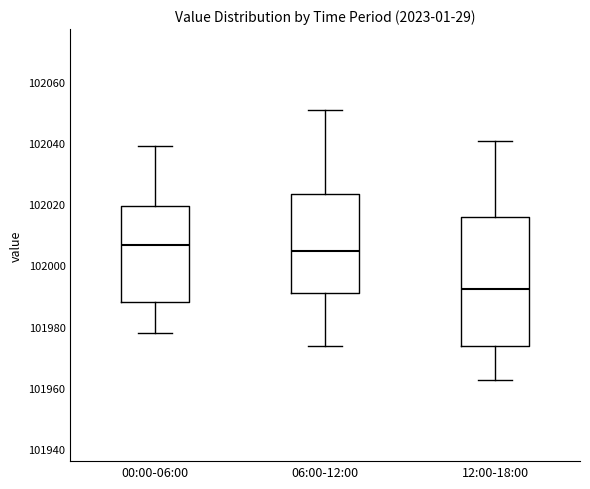

Reading left to right, read every box against the y-axis: the position of its median line, the range the box covers, and the ends of its whiskers. The values are not printed on the chart, so give them approximately, as read against the axis.

00:00-06:00: median 102006, box 101988 to 102020, whiskers 101978 to 102038
06:00-12:00: median 102004, box 101990 to 102024, whiskers 101974 to 102050
12:00-18:00: median 101992, box 101974 to 102016, whiskers 101962 to 102040